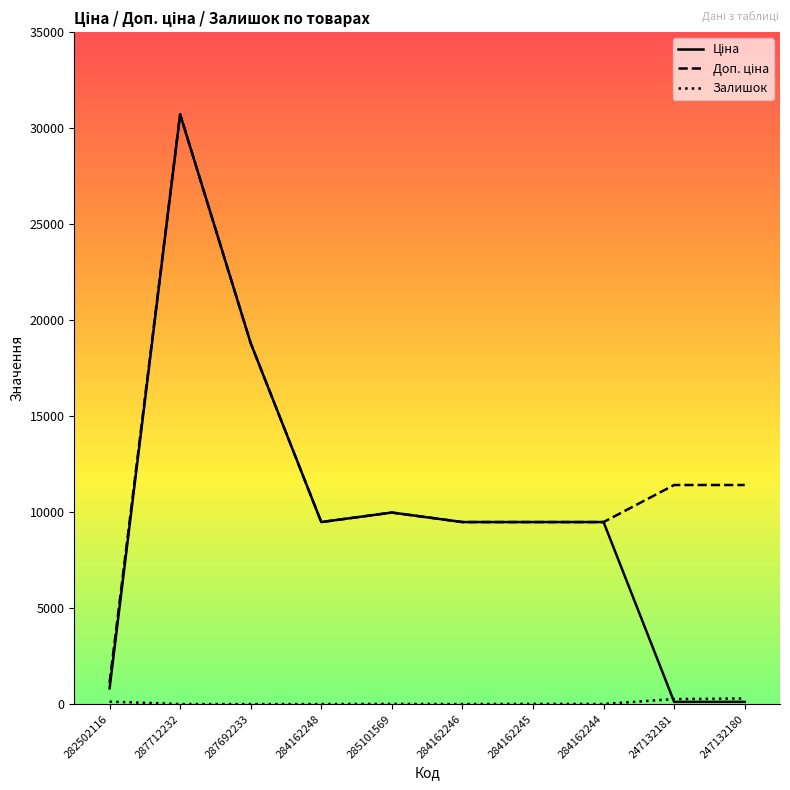

At which category is the sum across all series the highest?

287712232